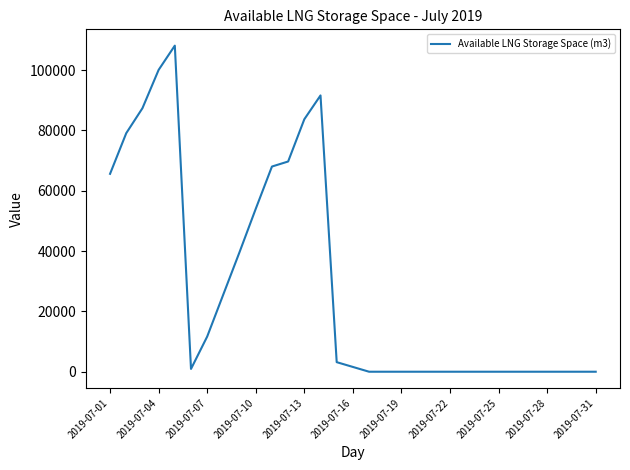

What is the maximum value shown in the chart?

108109